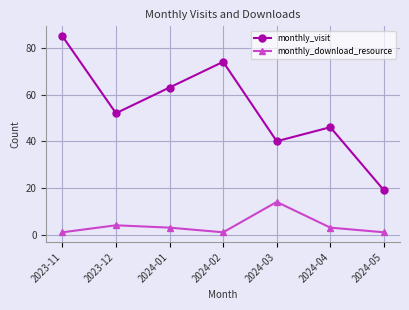

What is the highest value of the monthly_visit series?

85